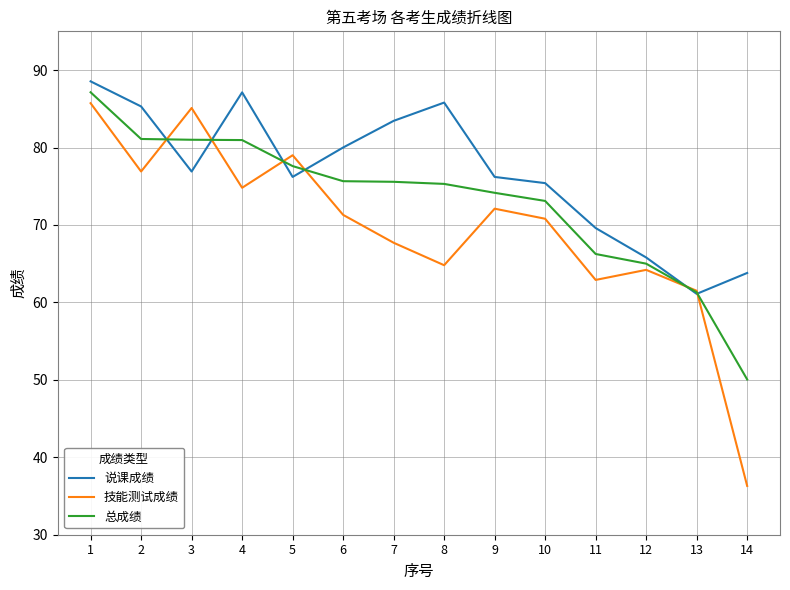

Between 2 and 5, which series saw the biggest shift?

说课成绩